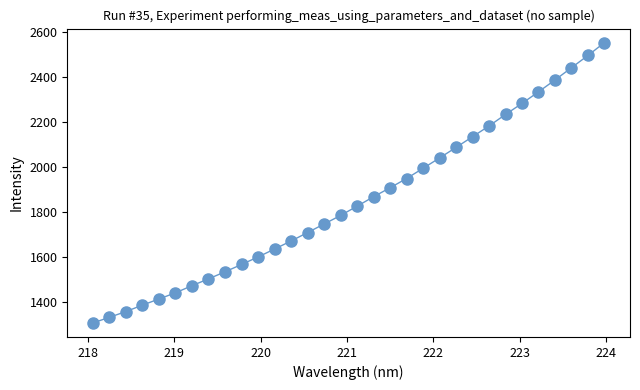

What is the minimum value shown in the chart?

1308.1